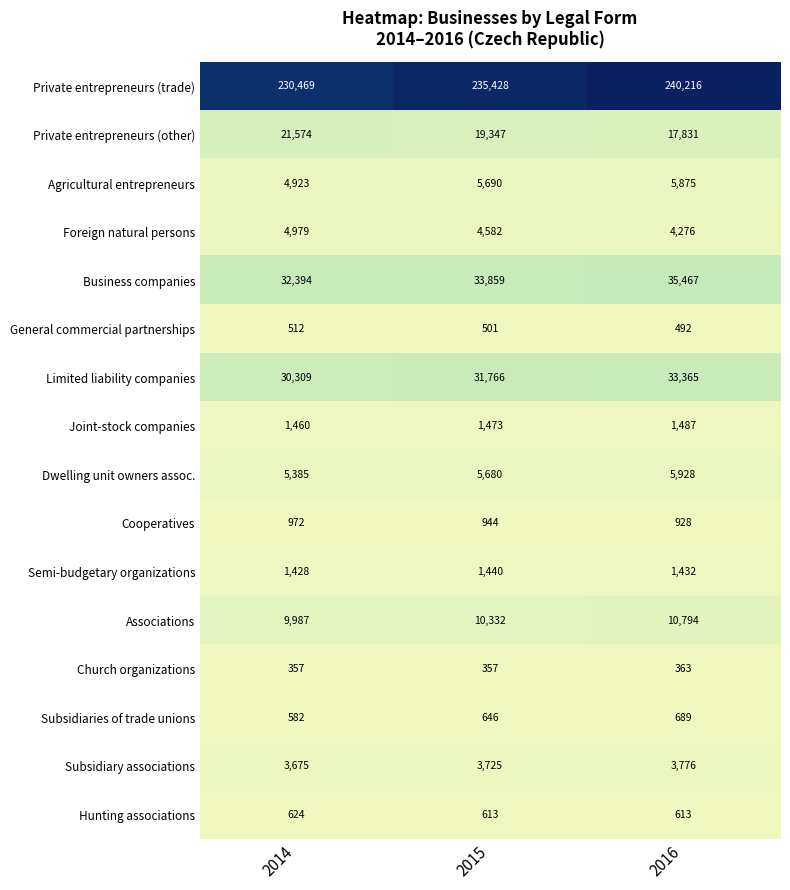

Read the Foreign natural persons value at 2014.

4979